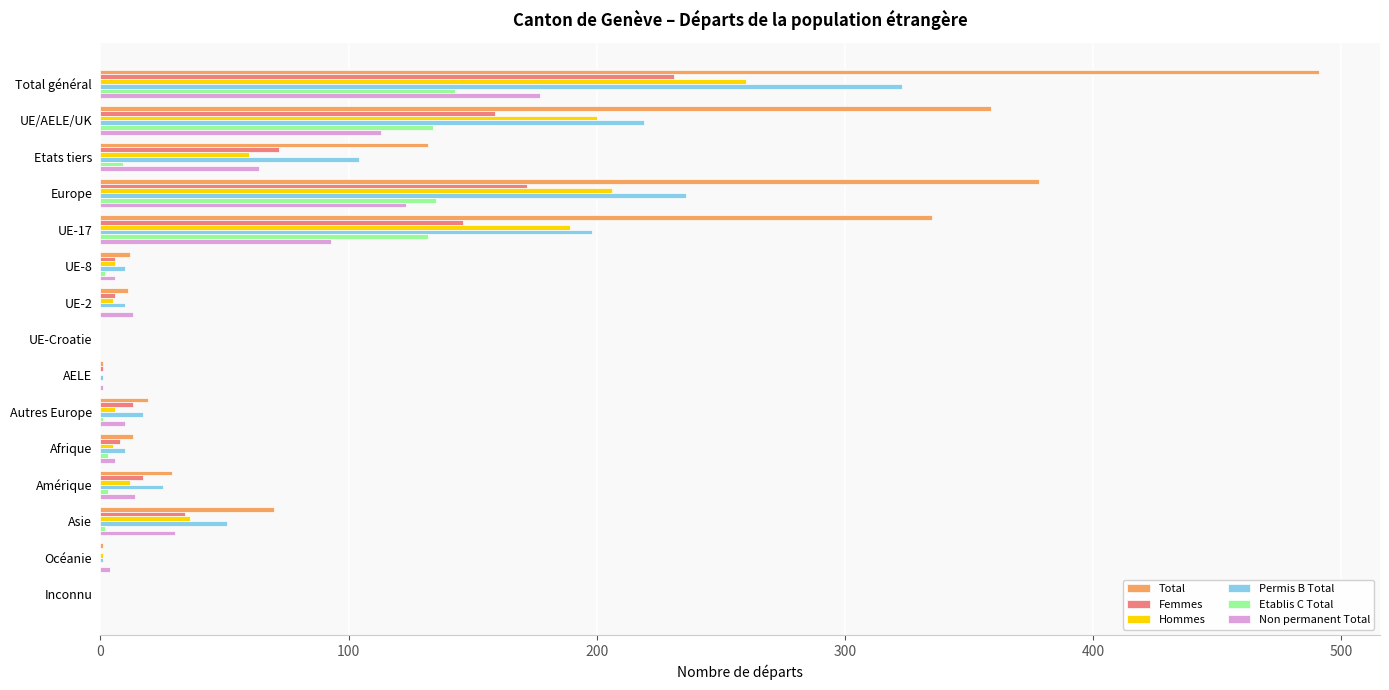

What is the sum of all Permis B Total values?

1205